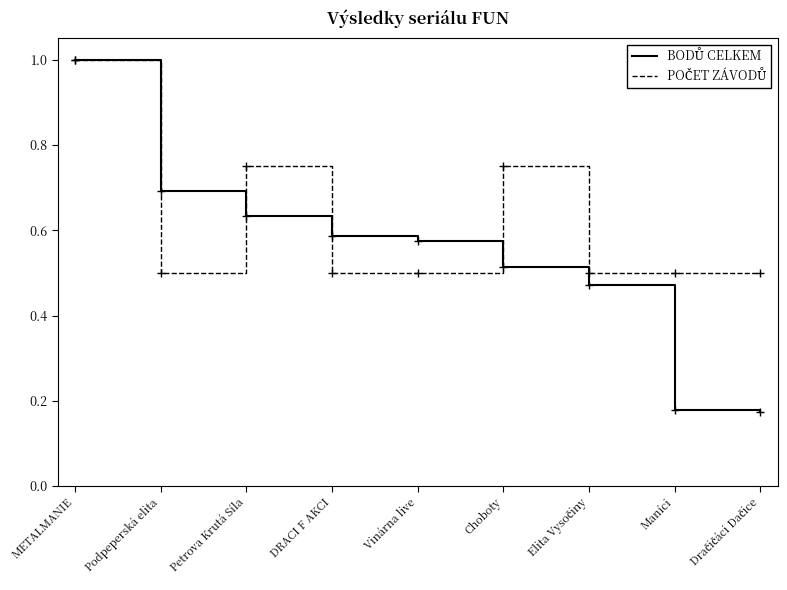

At which category is the sum across all series the highest?

METALMANIE